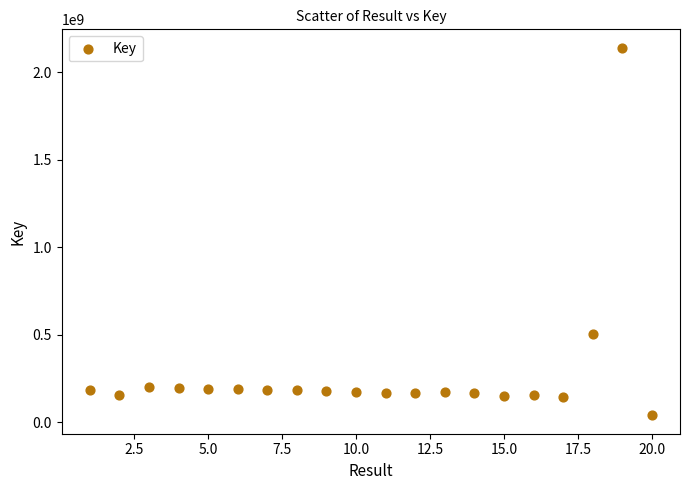

What is the range of X values (max minus min)?

19